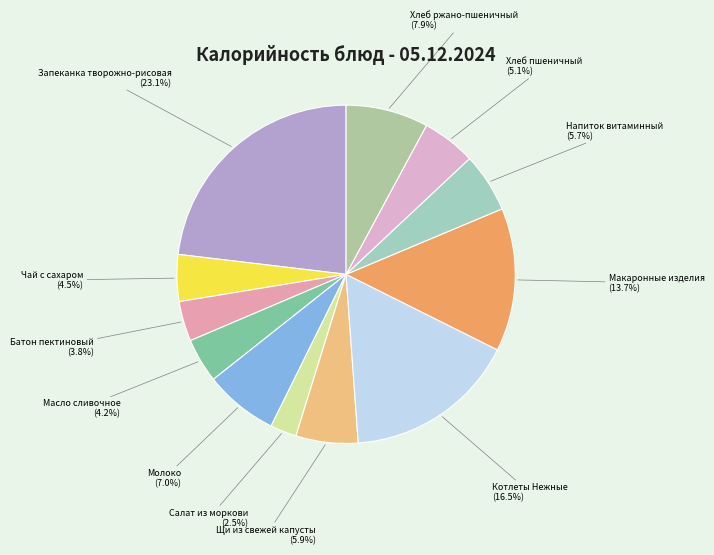

Combined, what portion of the pie is Котлеты Нежные and Хлеб пшеничный?

21.6%